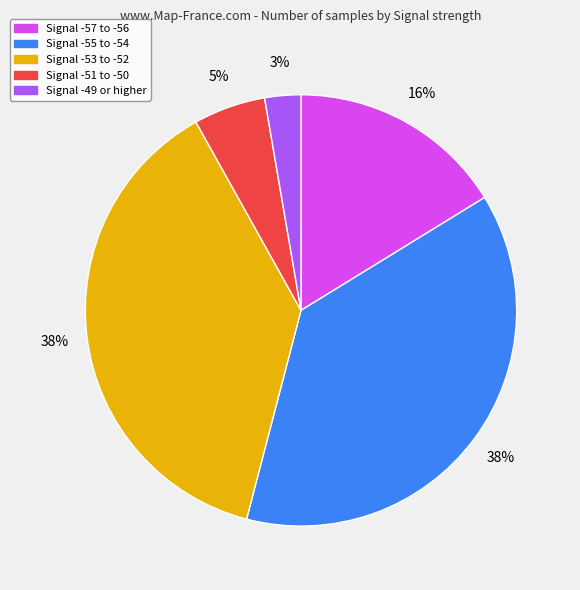

Is there any slice that represents more than half of the pie?

No